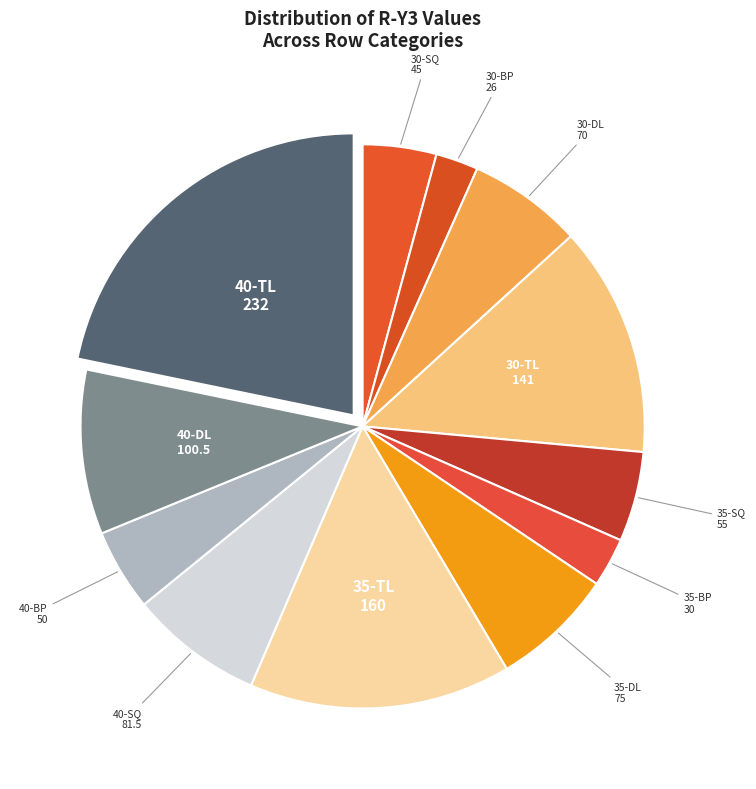

Approximately how many times larger is the value at 40-SQ compared to 35-BP?

2.7